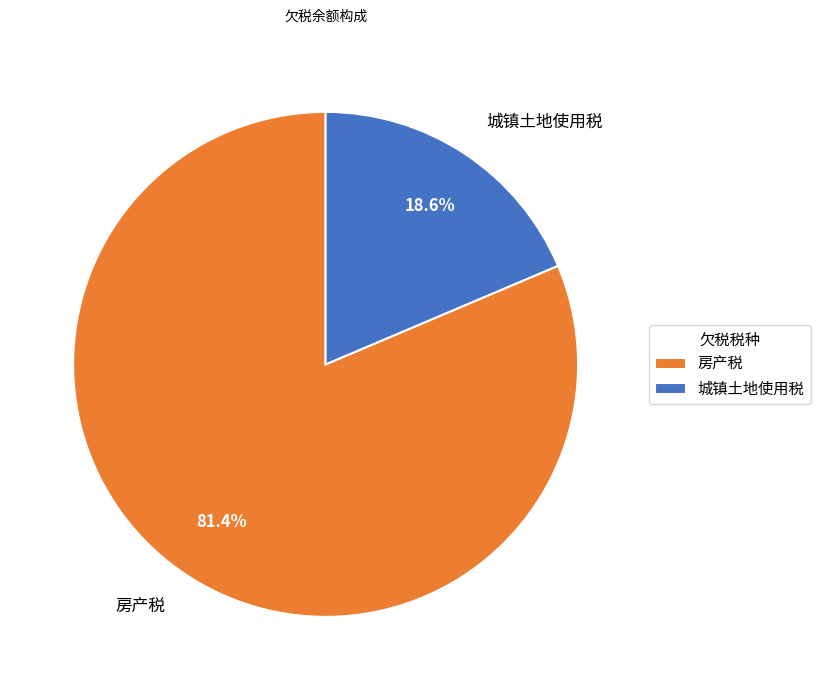

Combined, do 城镇土地使用税 and 房产税 account for over 50%?

Yes